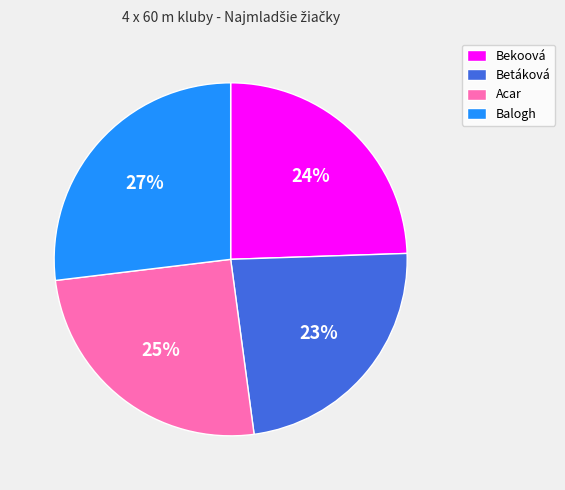

To the nearest percent, what is the average slice percentage?

25%